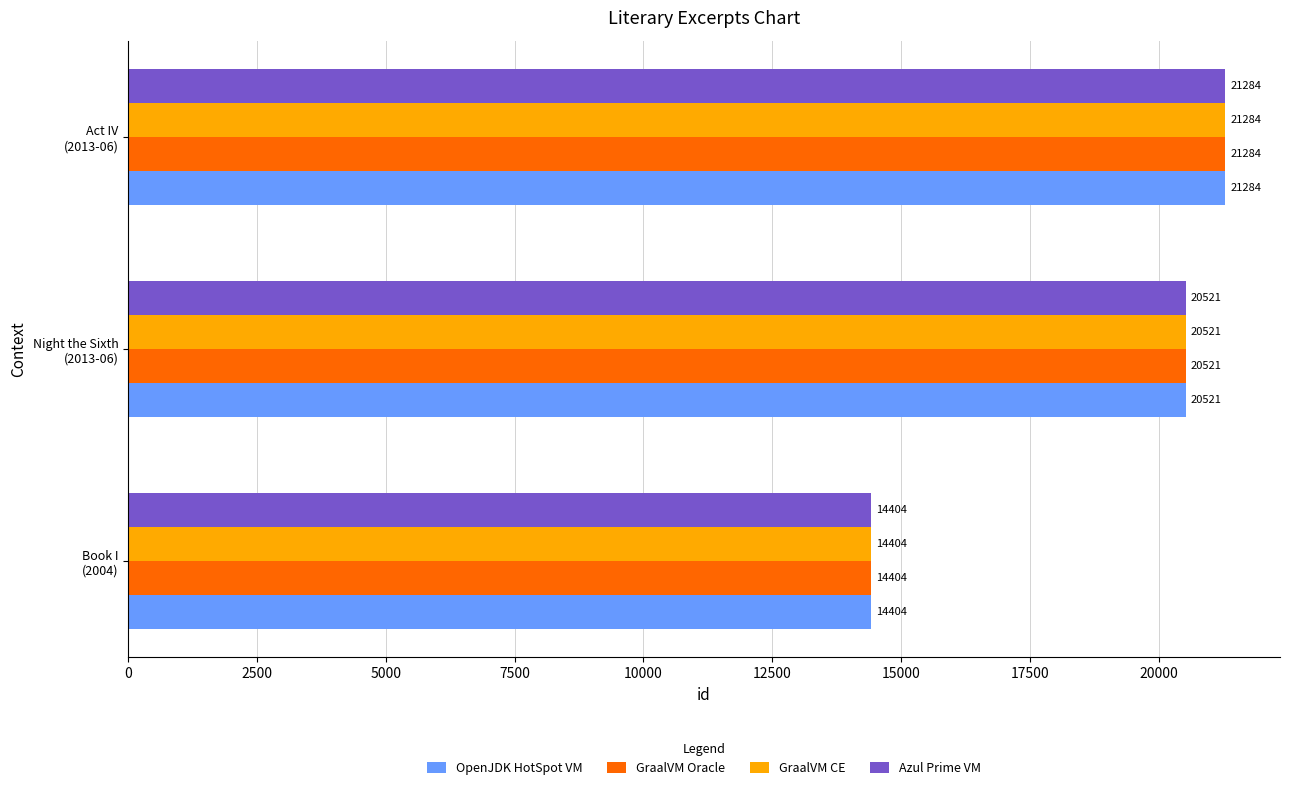

How many series are shown in this chart?

4